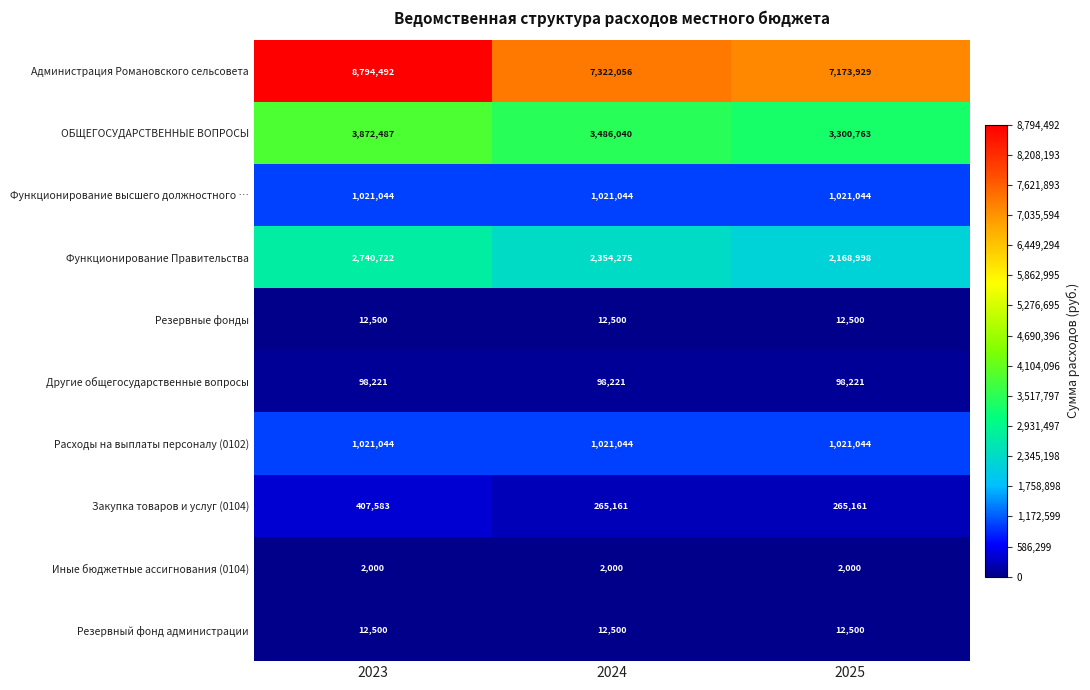

Is it true that ОБЩЕГОСУДАРСТВЕННЫЕ ВОПРОСЫ equals 3872487 at 2023?

True